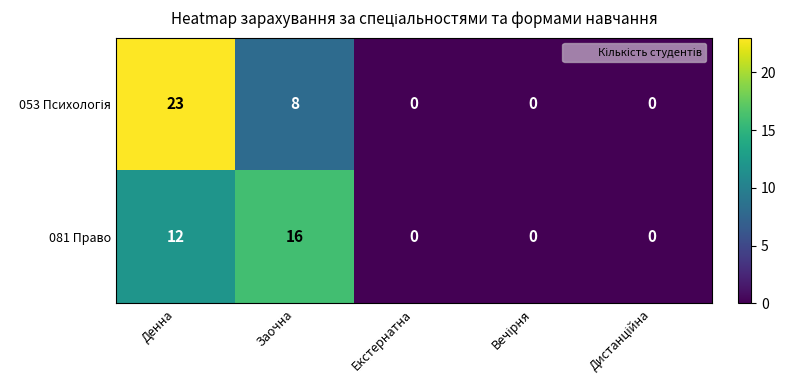

At which label is 081 Право closest to 8?

Денна